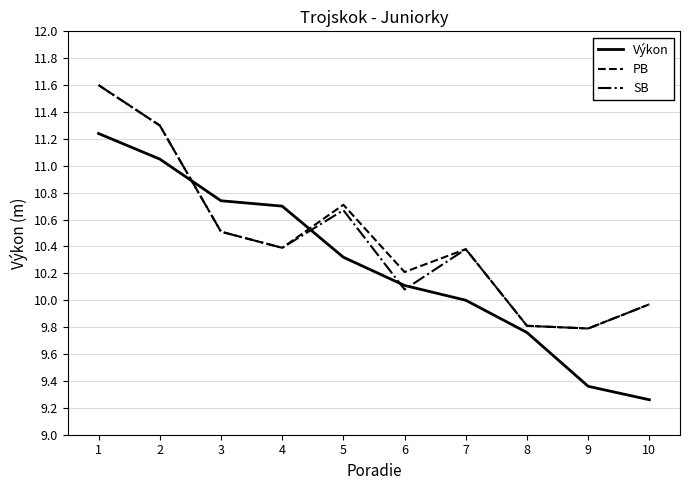

True or false: SB has a value of 5.1 at 10.

False